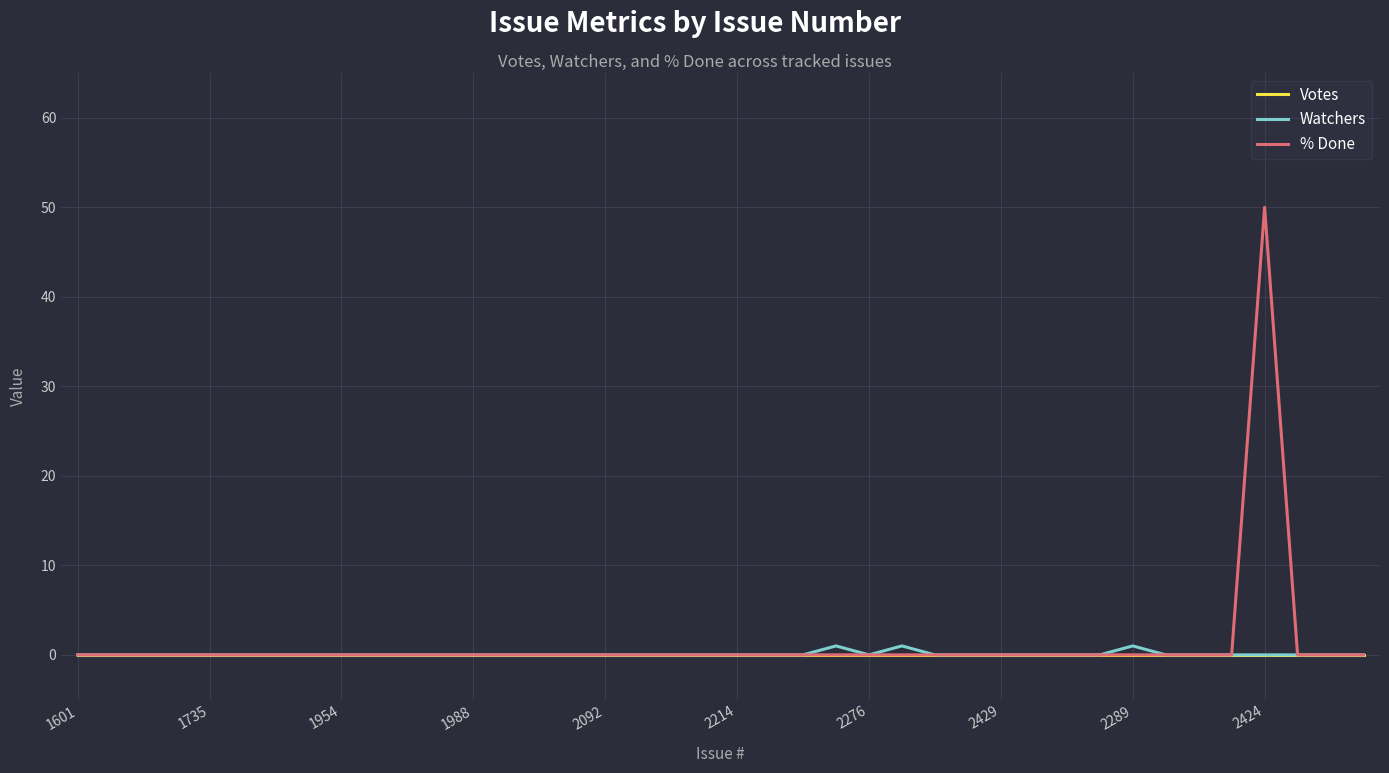

What is the greatest value displayed?

50